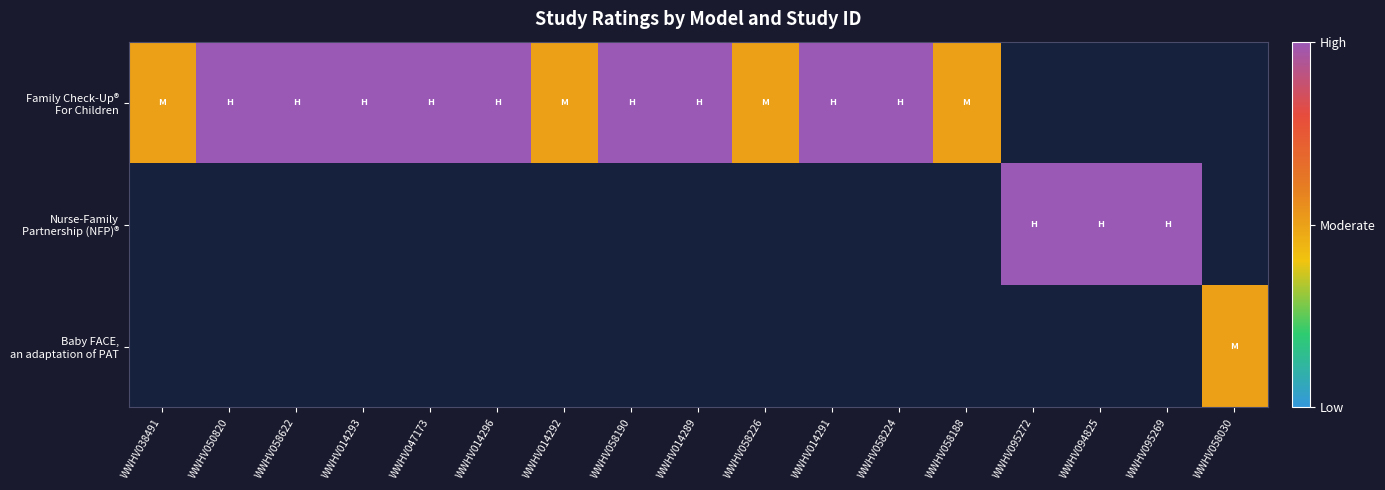

Count the Family Check-Up® For Children values in the range 2 to 3.

9